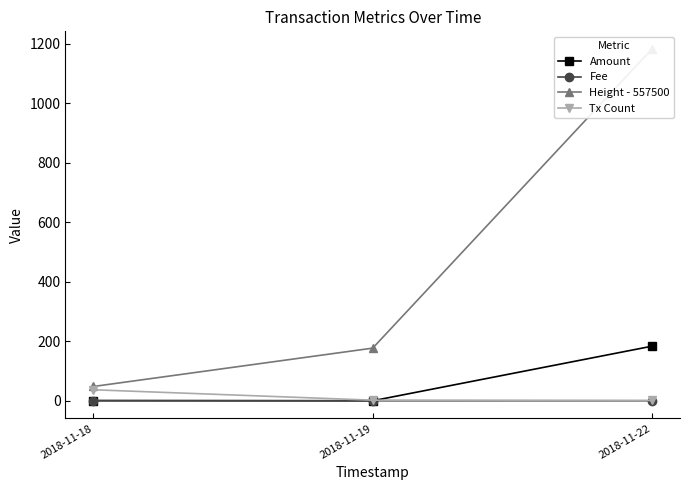

At how many categories does at least one series exceed 883?

1